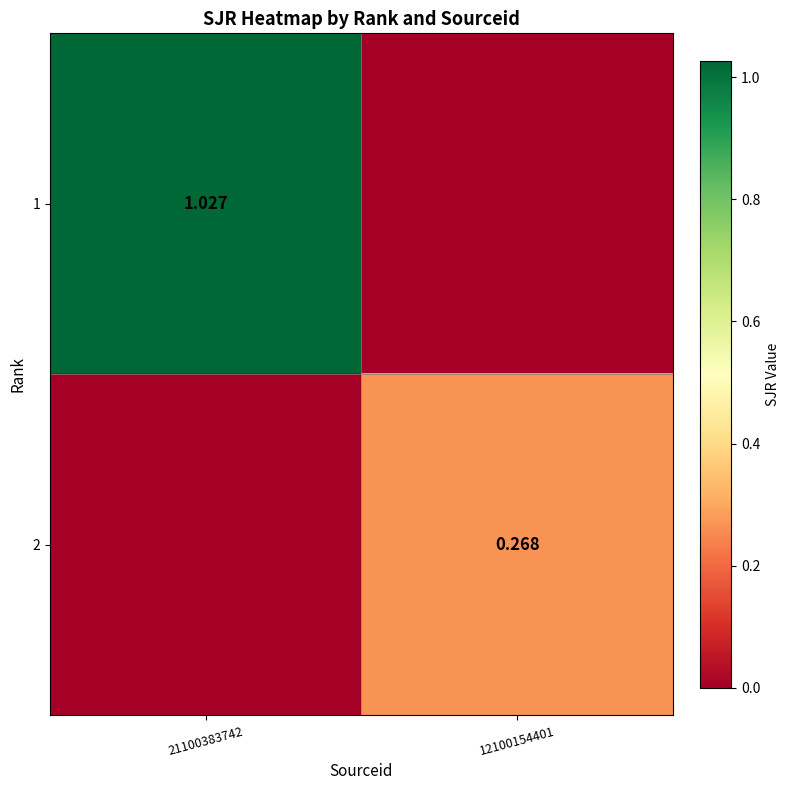

Is the value of 1 at 21100383742 greater than the value of 2 at 12100154401?

Yes